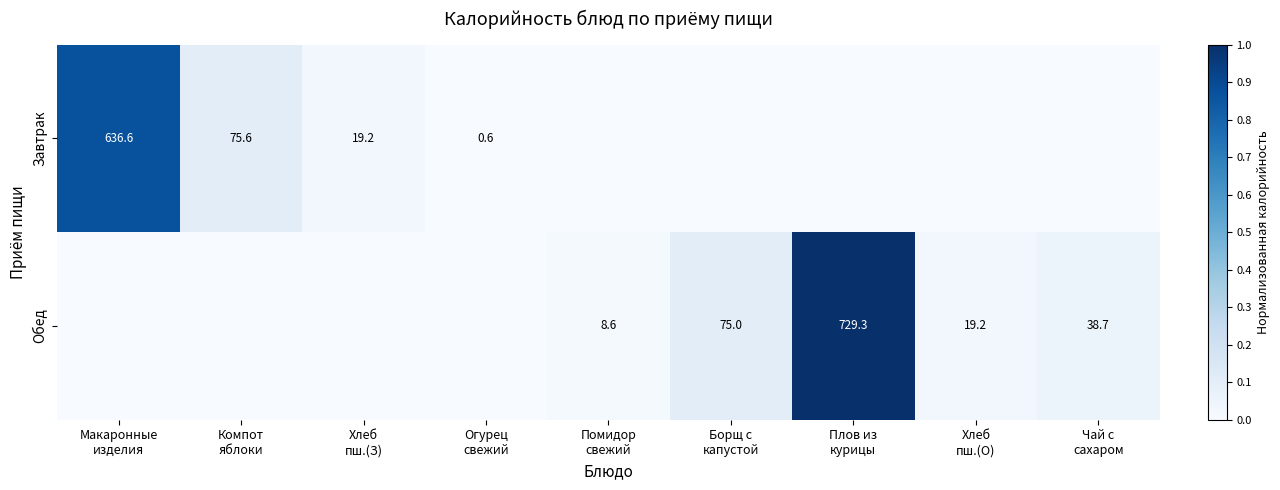

How many distinct data groups are displayed?

2